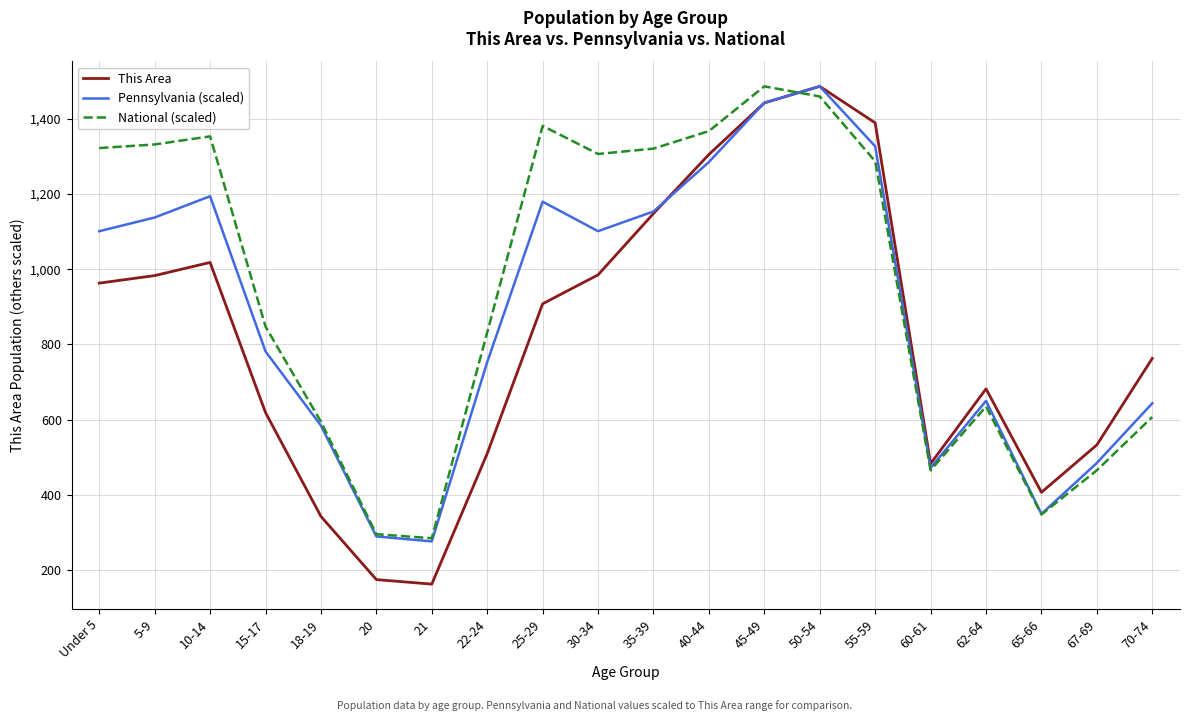

What is the sum of the This Area values at 25-29 and 55-59?

2297.0